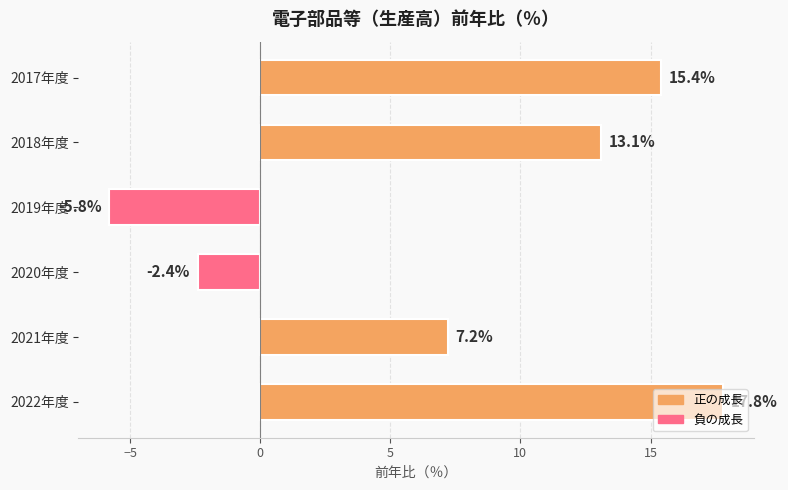

What is the difference between the maximum and minimum values?

23.6